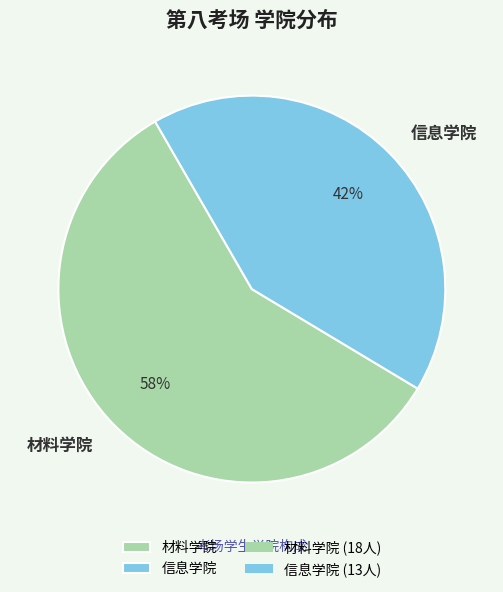

Combined, do 信息学院 and 材料学院 account for over 50%?

Yes